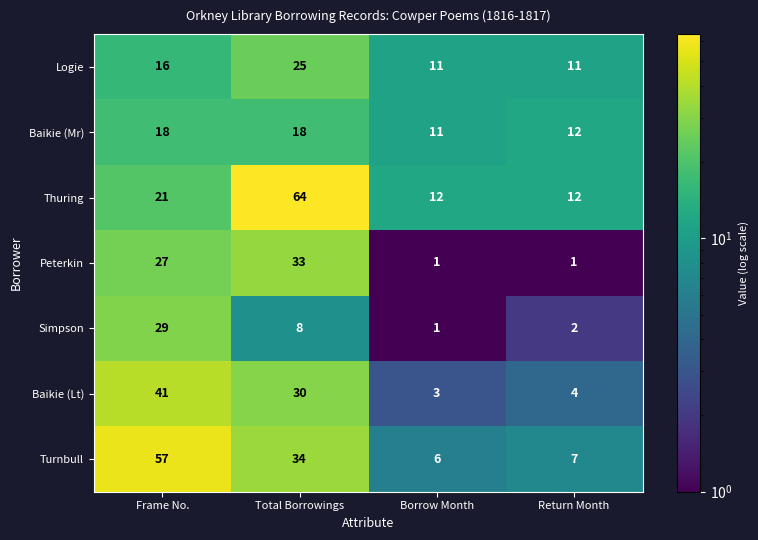

At which label is Baikie (Mr) closest to 14?

Return Month